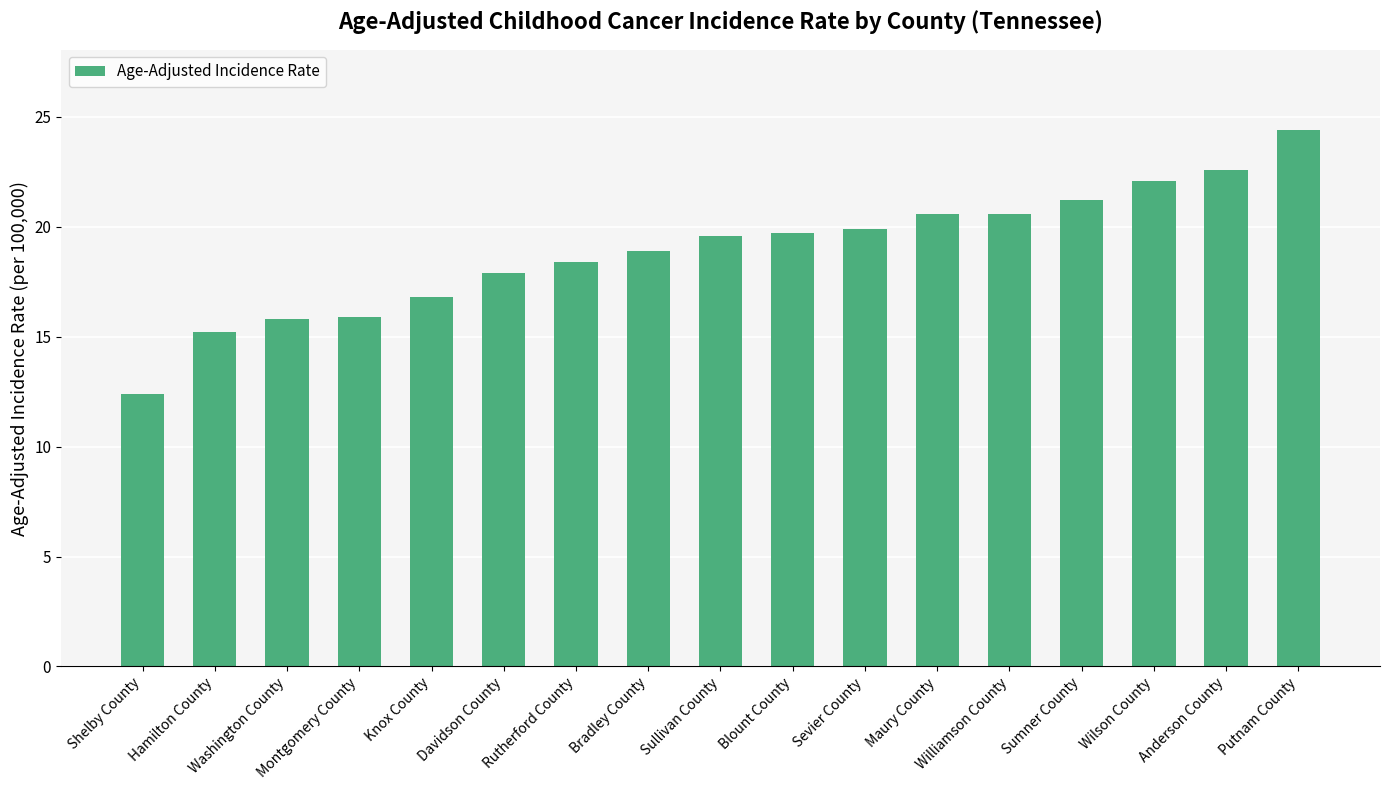

What is the sum of all values?

322.0